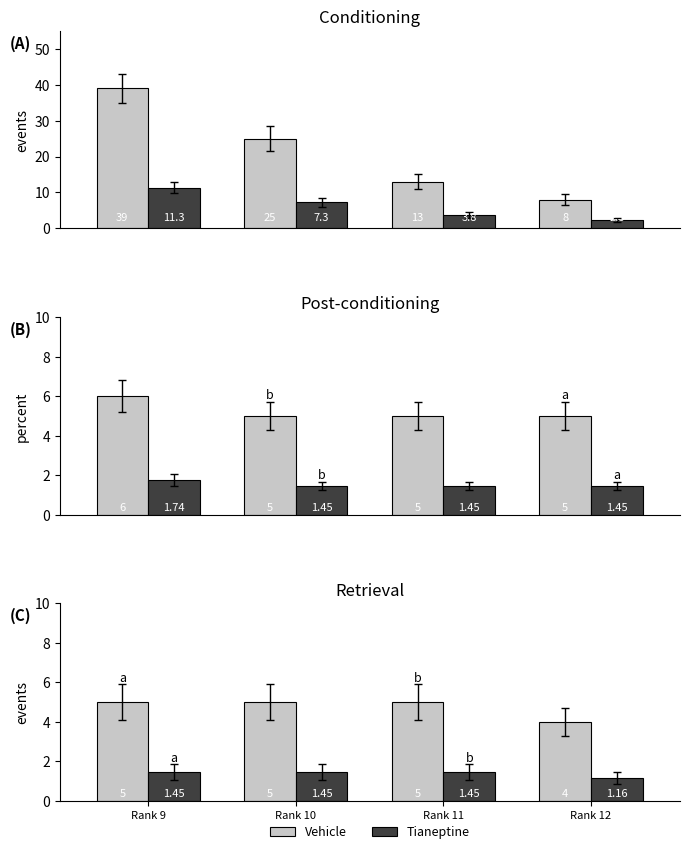

Count the Tianeptine values in the range 1 to 2.

4